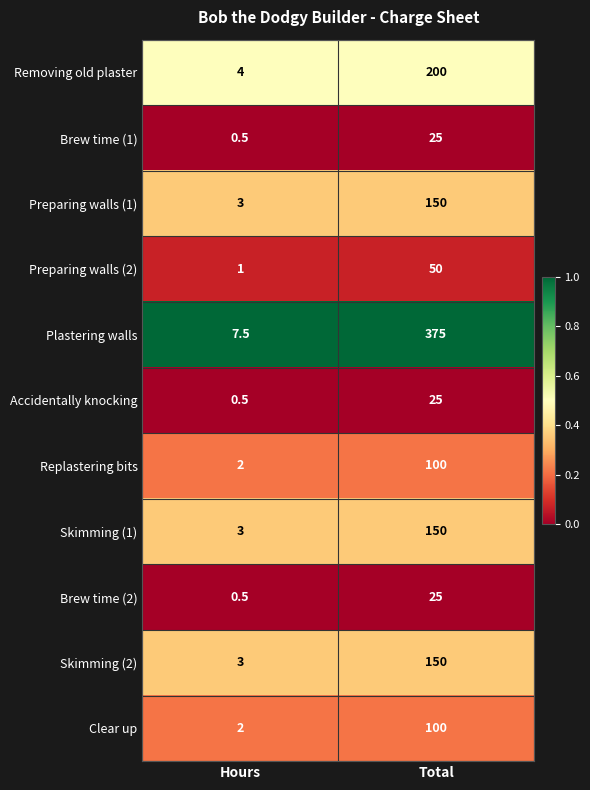

Which label corresponds to the smallest value in the chart?

Hours